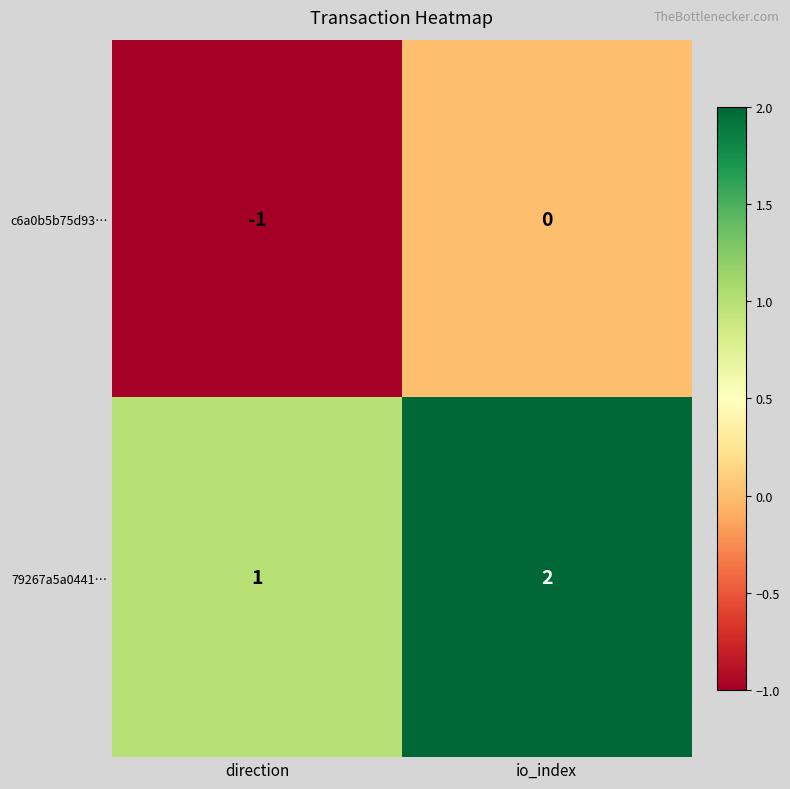

List the labels in order of c6a0b5b75d93… value, largest first.

io_index, direction